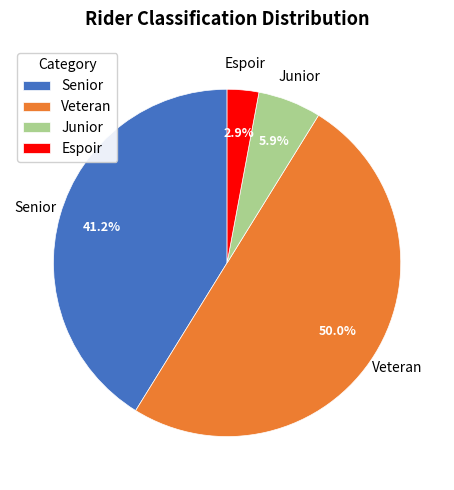

How many segments does this pie chart have?

4